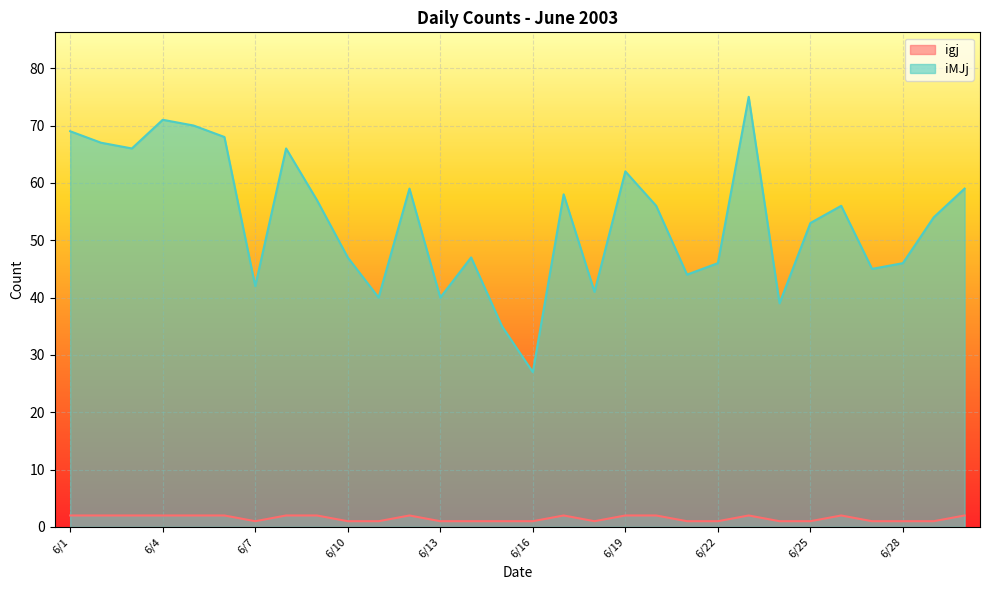

At which category is the sum across all series the highest?

6/23